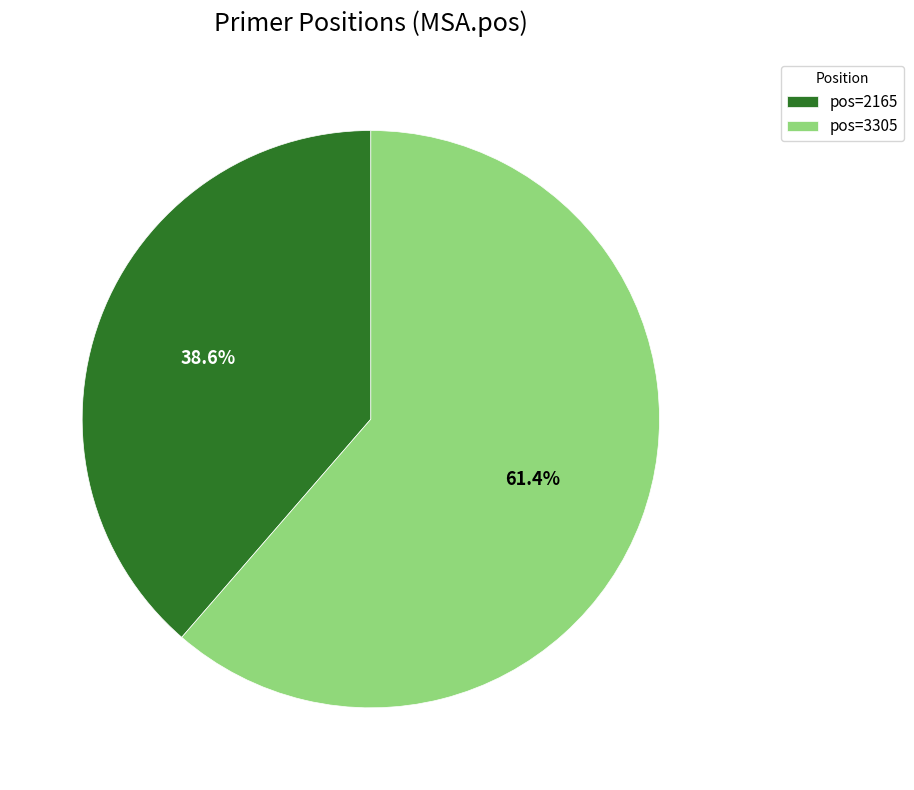

Rank the categories by value from highest to lowest.

pos=3305, pos=2165